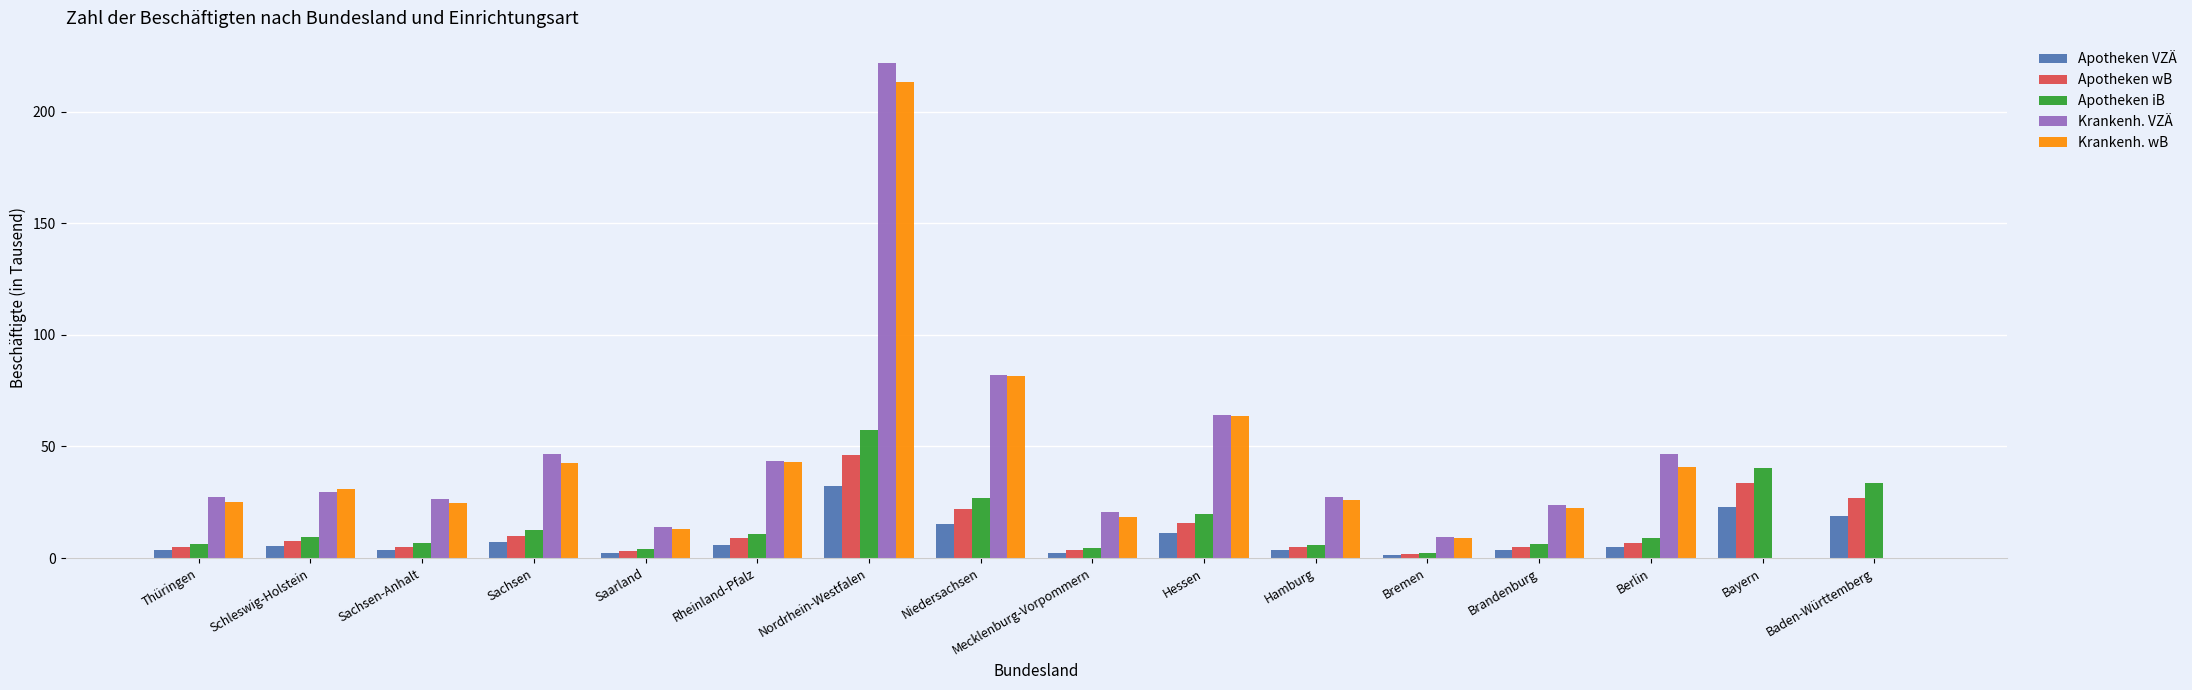

What is the spread (max minus min) of values at Sachsen?

39.3